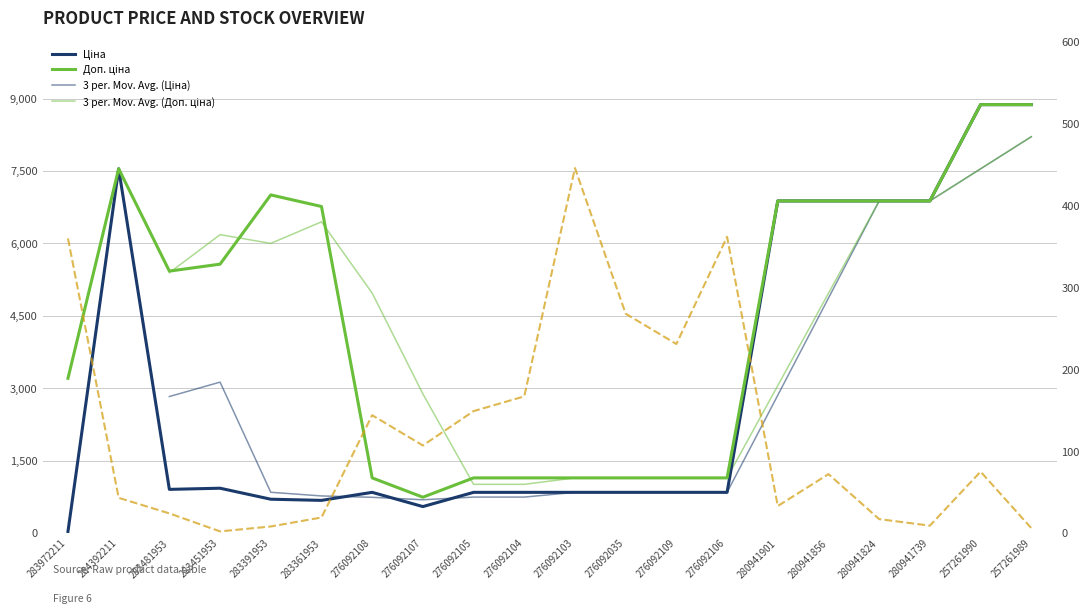

How many lines are shown in the chart?

5